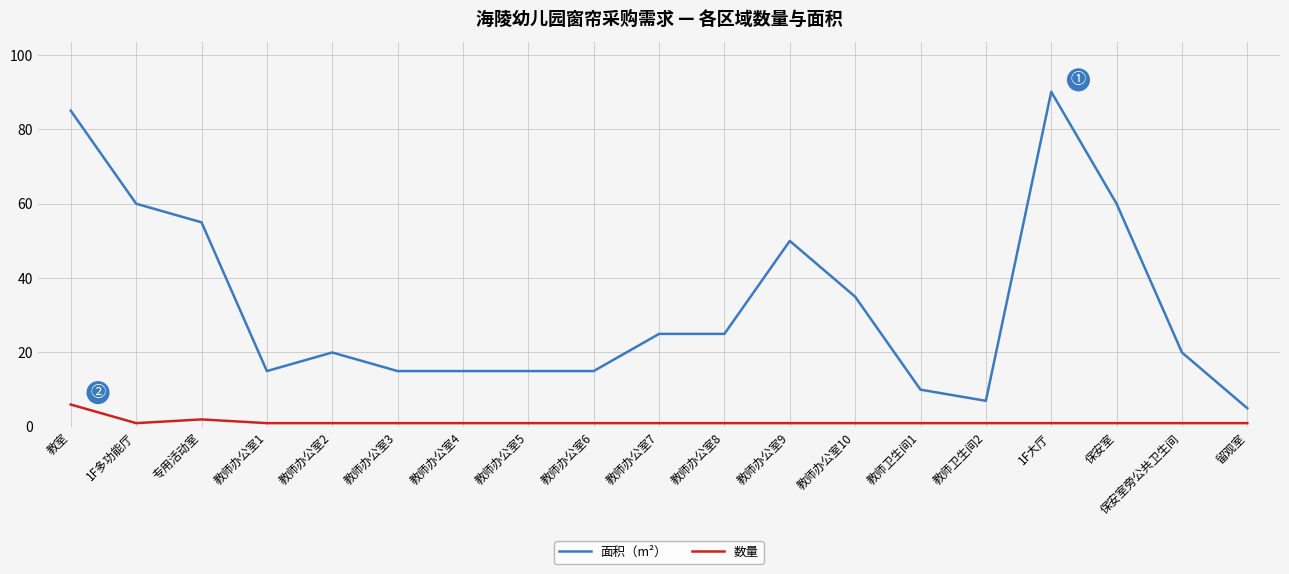

Where does the 面积（m²） series first go above 20?

教室